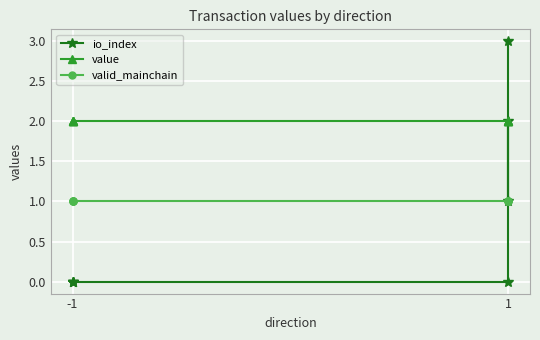

True or false: io_index and value intersect in this chart.

True